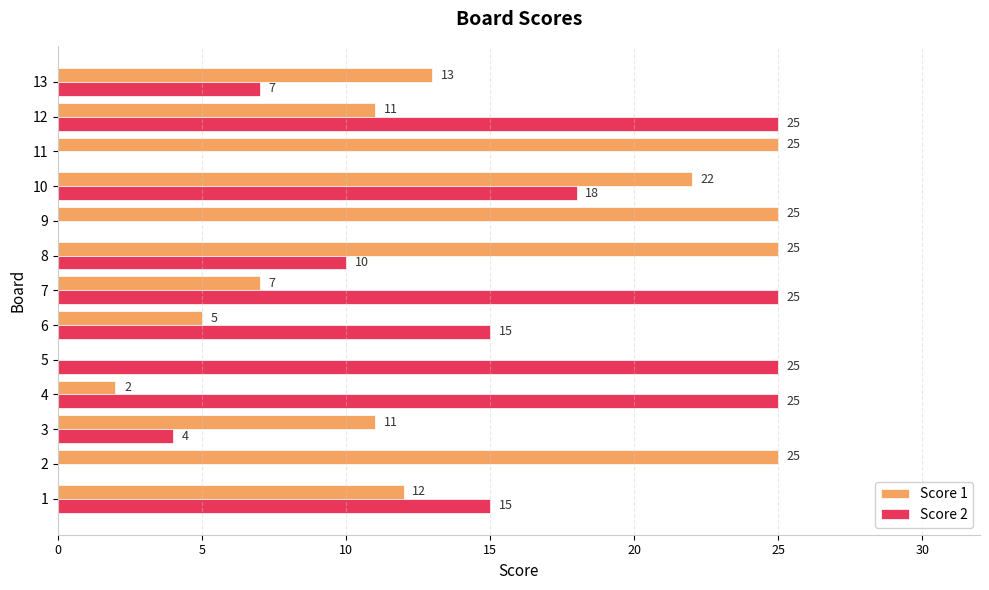

Is the value of Score 2 at 2 greater than the value of Score 1 at 12?

No